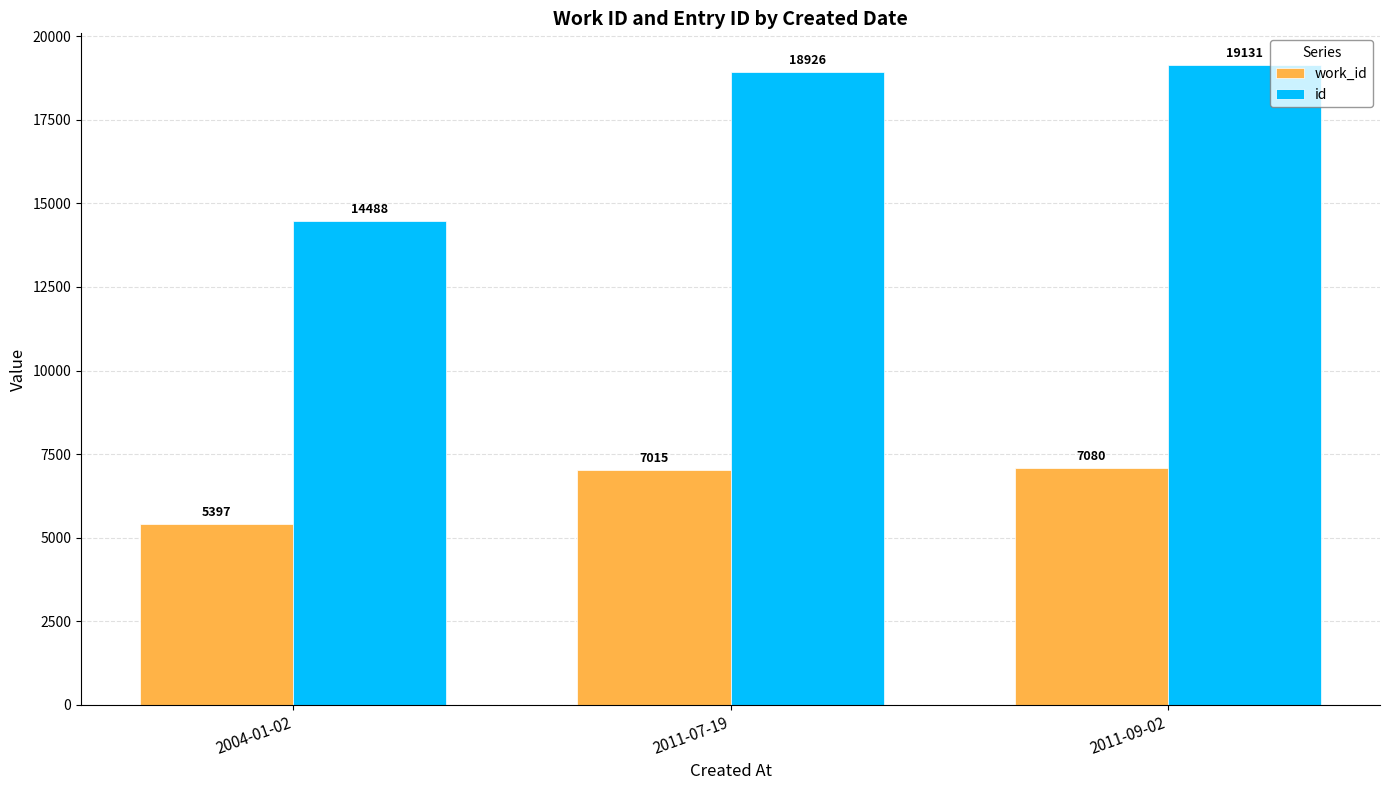

Reading left to right, list all the values displayed in this chart.

work_id: 2004-01-02=5397	2011-07-19=7015	2011-09-02=7080
id: 2004-01-02=14488	2011-07-19=18926	2011-09-02=19131